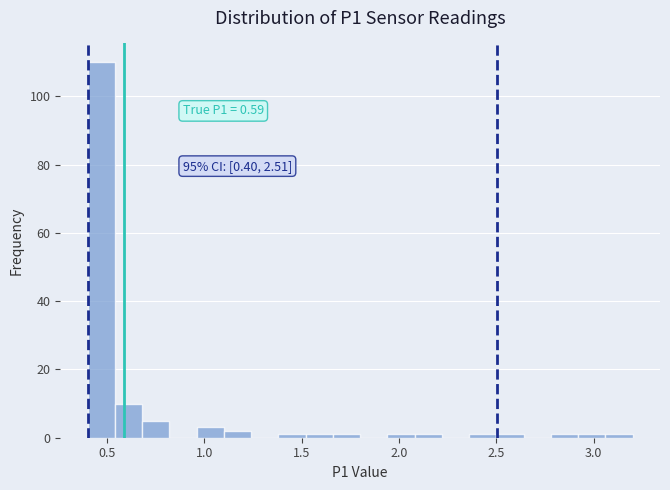

Read against the x-axis, roughly where is the centre of the tallest bar?

0.45